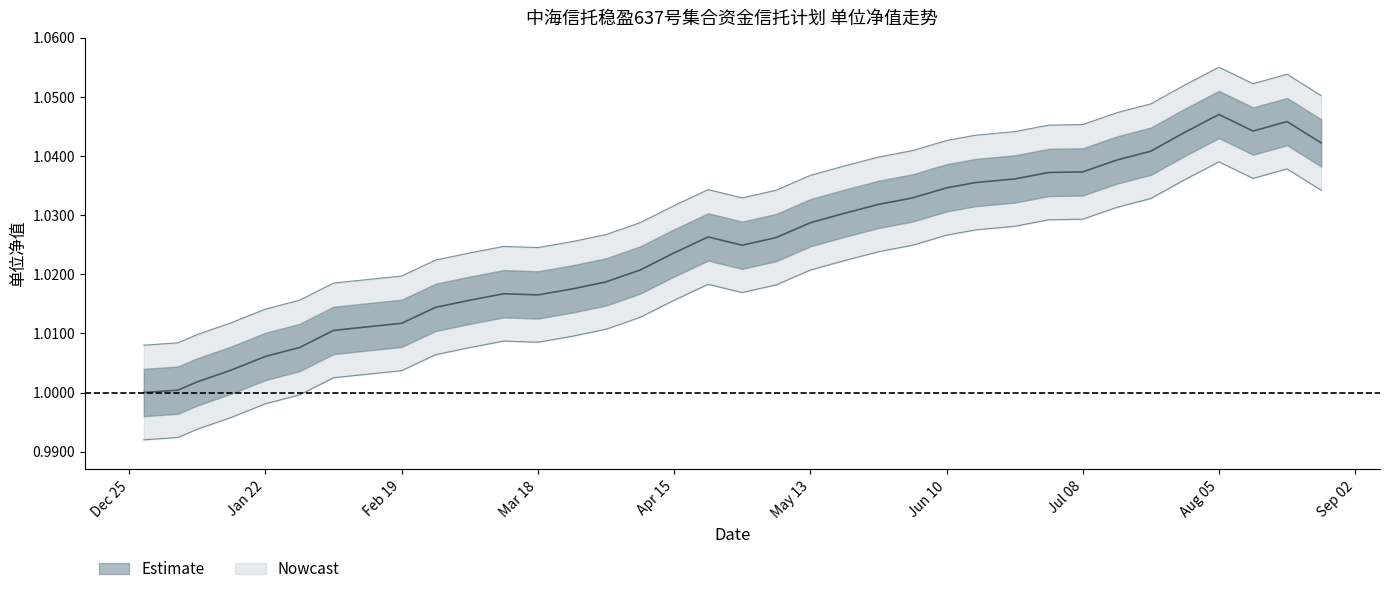

Where is the first local minimum?

Mar 18